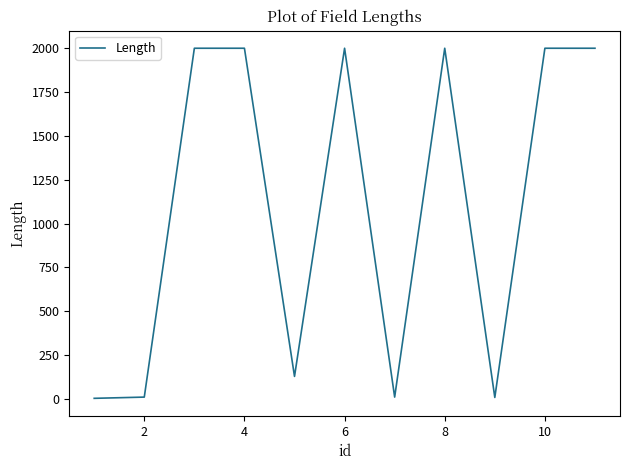

What is the minimum value shown in the chart?

3